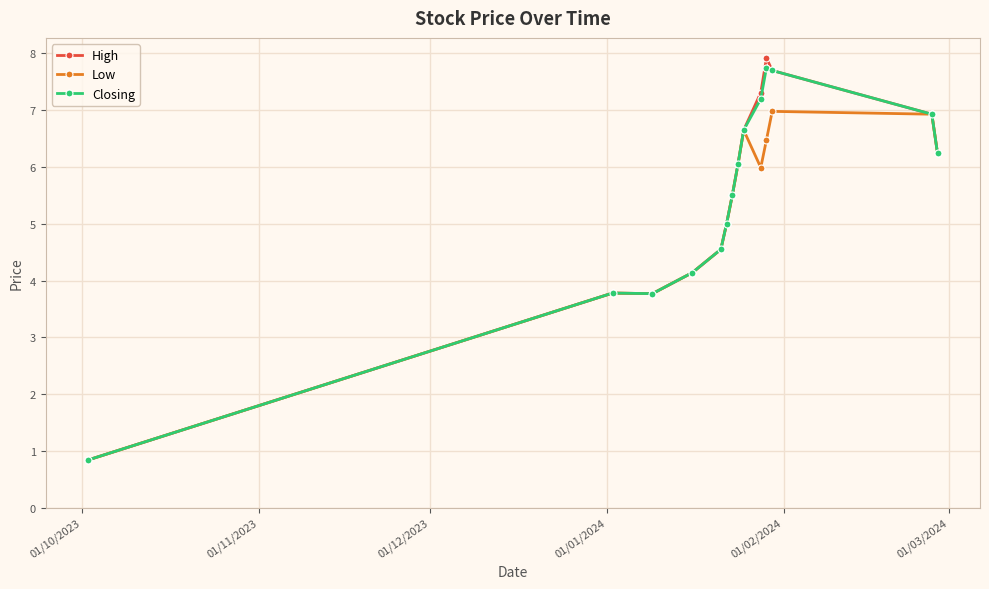

What is the difference between the maximum and second lowest values in the Low series?

3.2